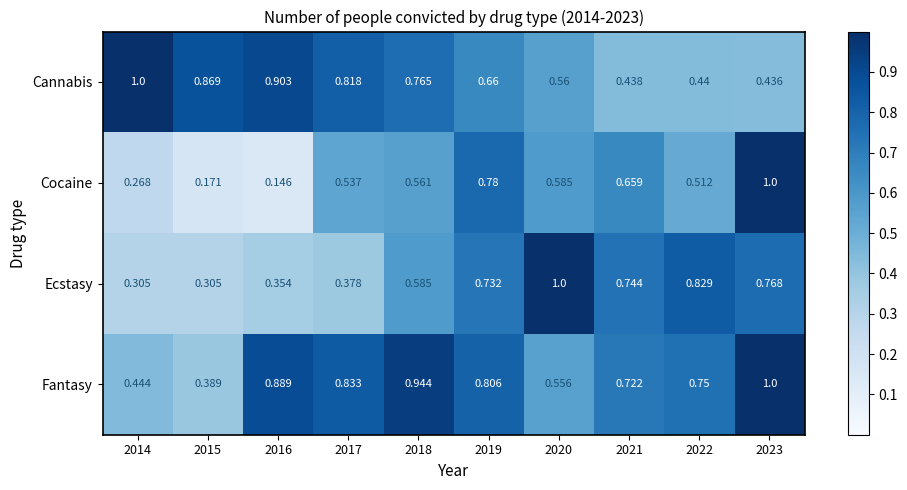

Which series has the largest range (max minus min)?

Cocaine